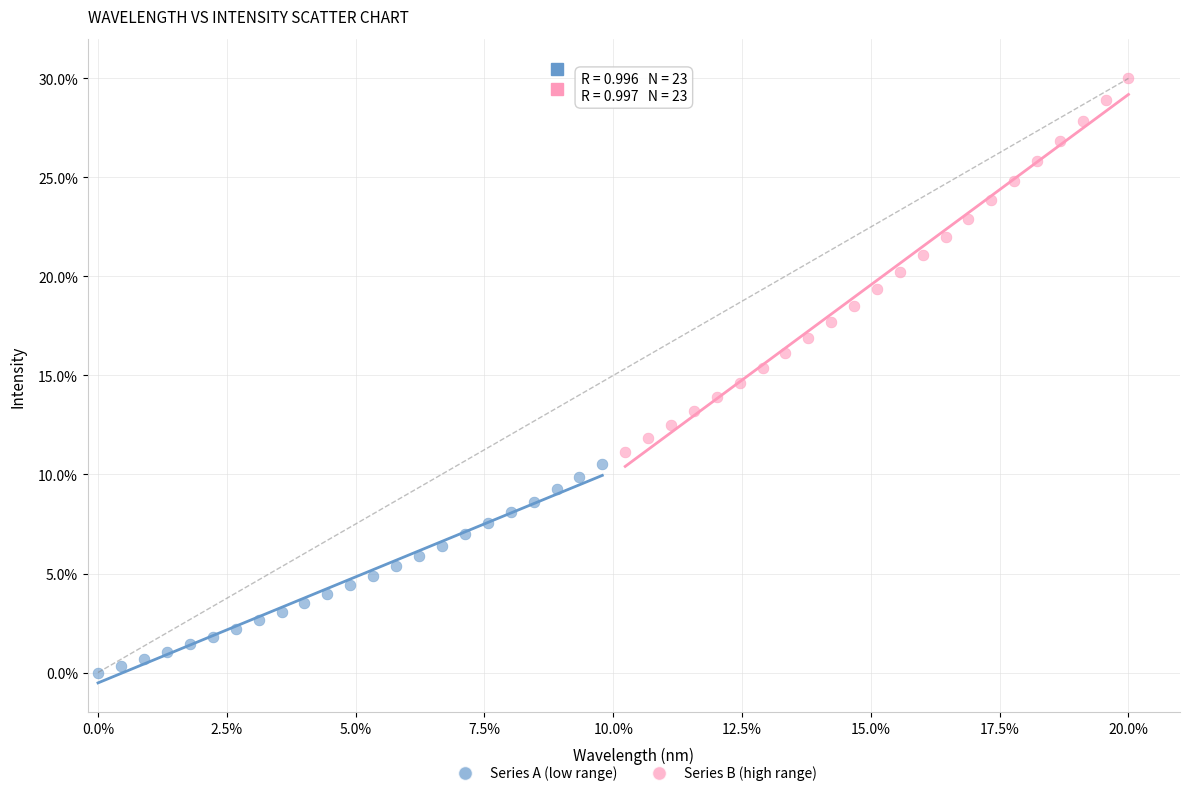

What are all the series names shown in the legend?

Series A (low range), Series B (high range)